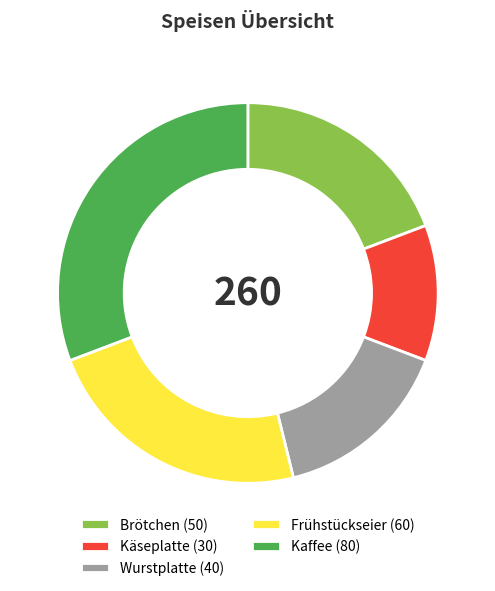

Which has a higher value, Wurstplatte (40) or Frühstückseier (60)?

Frühstückseier (60)